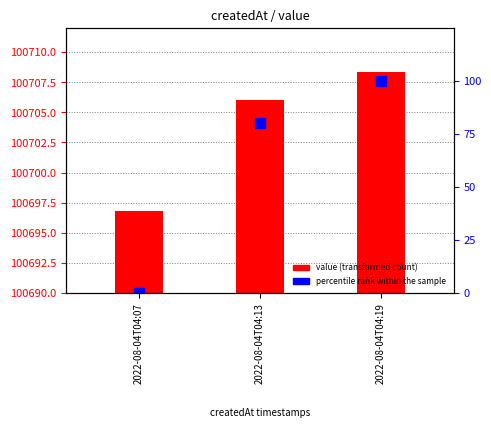

True or false: percentile rank within the sample has a value of 80.0 at 2022-08-04T04:13.

True